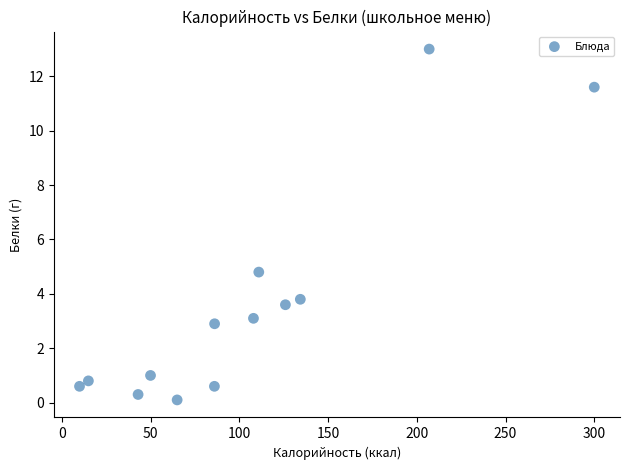

What is the range of X values (max minus min)?

290.0